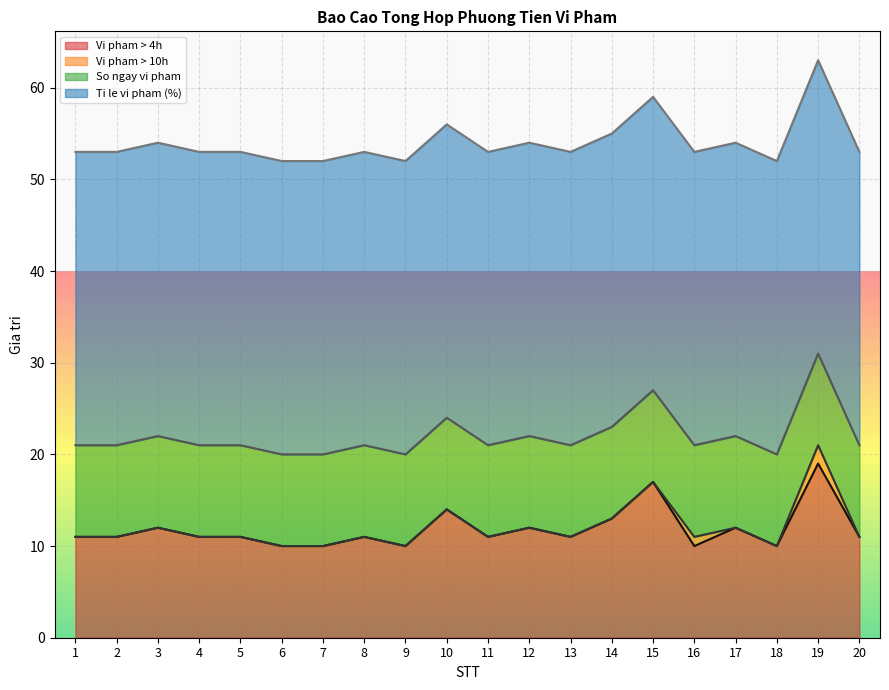

What is the highest value of the Vi pham > 4h series?

19